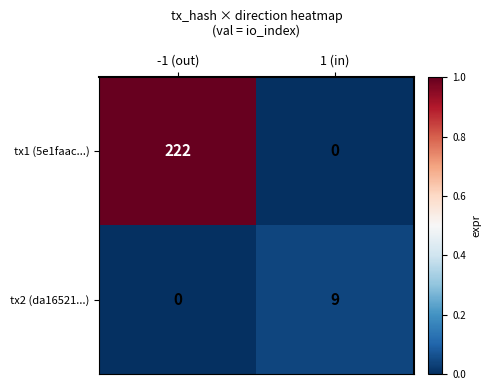

List the series in order of their overall mean, lowest first.

tx2 (da16521...), tx1 (5e1faac...)